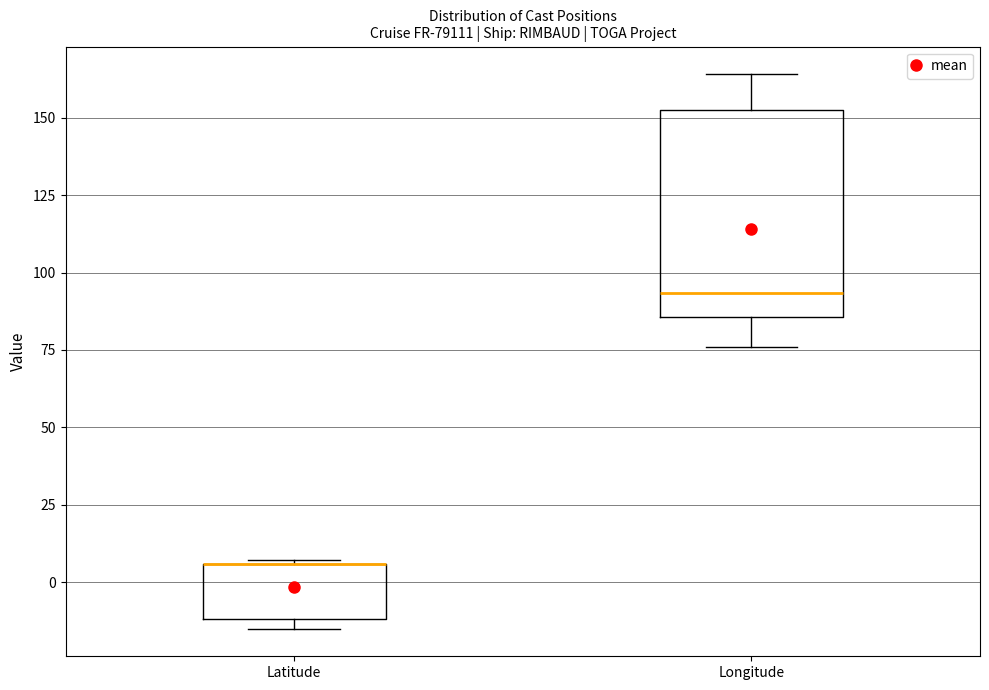

Reading left to right, read every box against the y-axis: the position of its median line, the range the box covers, and the ends of its whiskers. The values are not printed on the chart, so give them approximately, as read against the axis.

Latitude: median 5 (drawn on the box's upper edge), box -10 to 5, whiskers -15 to 5
Longitude: median 95, box 85 to 155, whiskers 75 to 165